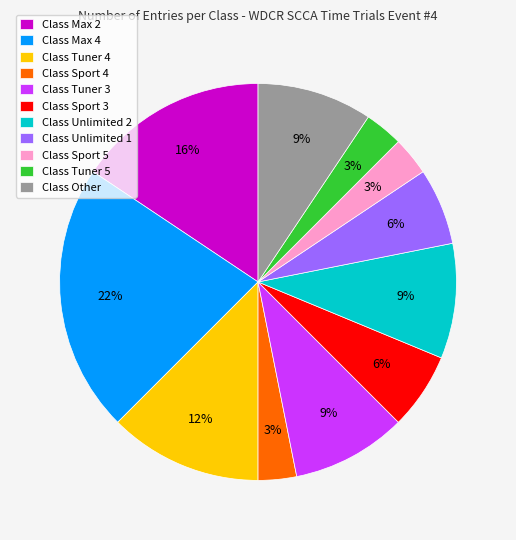

Is there any slice that represents more than half of the pie?

No